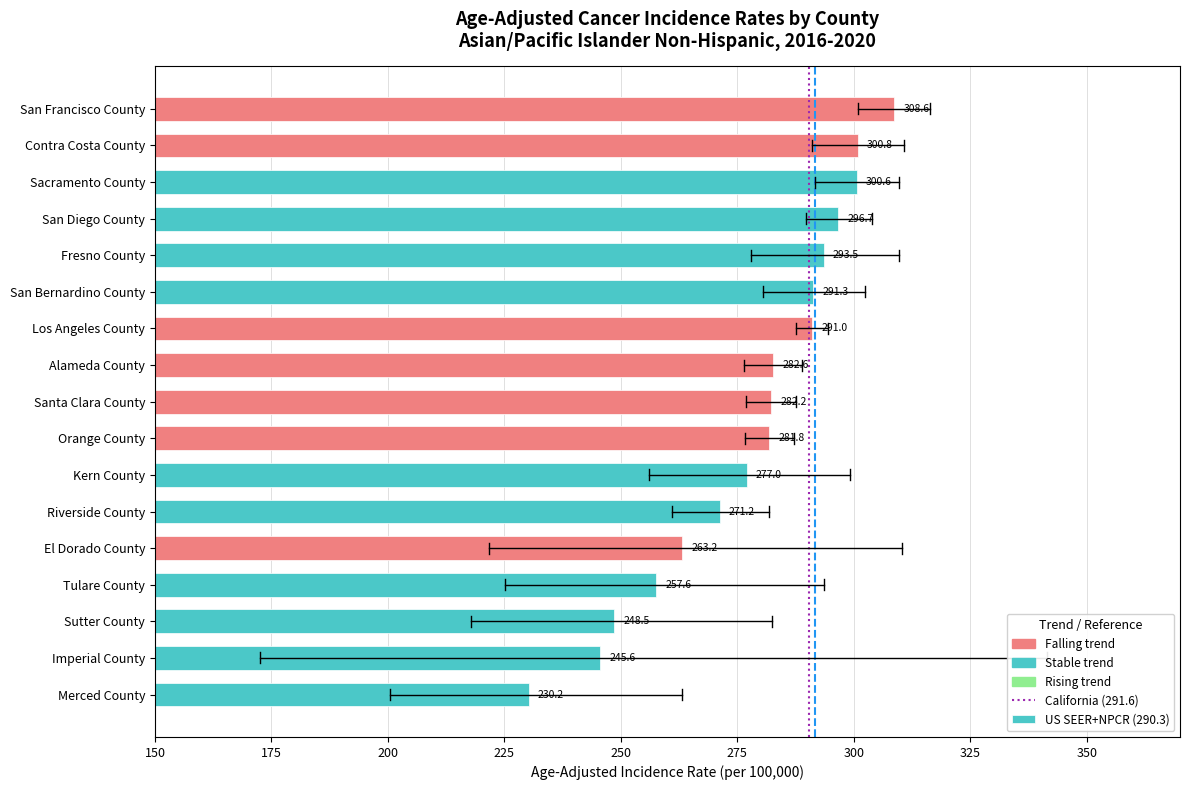

Which has a higher value, San Francisco County or Sacramento County?

San Francisco County